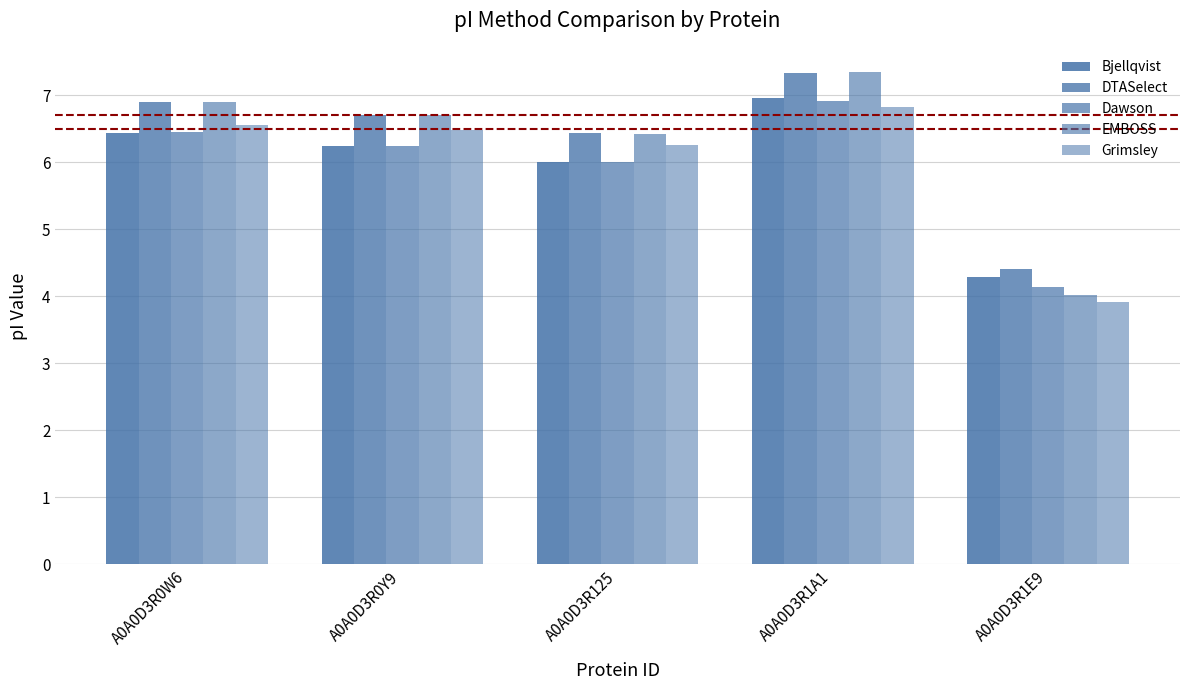

Rank the series at A0A0D3R1A1 from lowest to highest value.

Grimsley, Dawson, Bjellqvist, DTASelect, EMBOSS